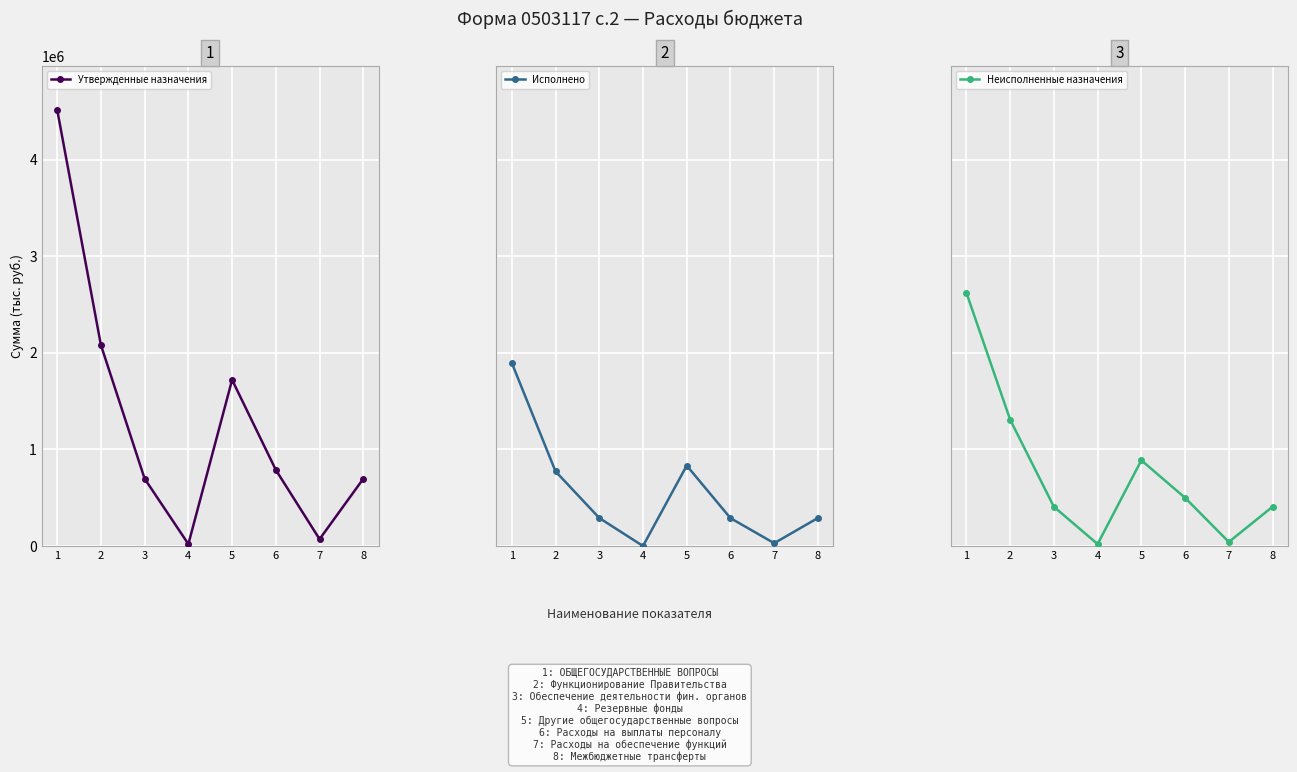

Is this an area chart (filled region under the line)?

No